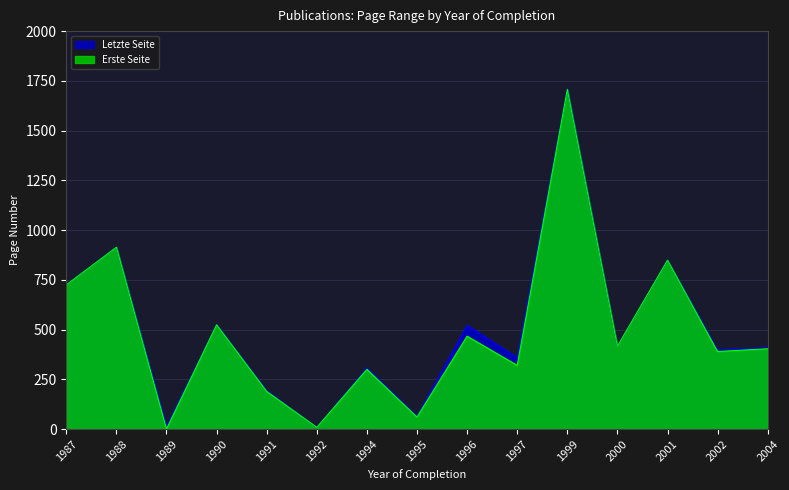

True or false: Letzte Seite and Erste Seite cross at least once.

False